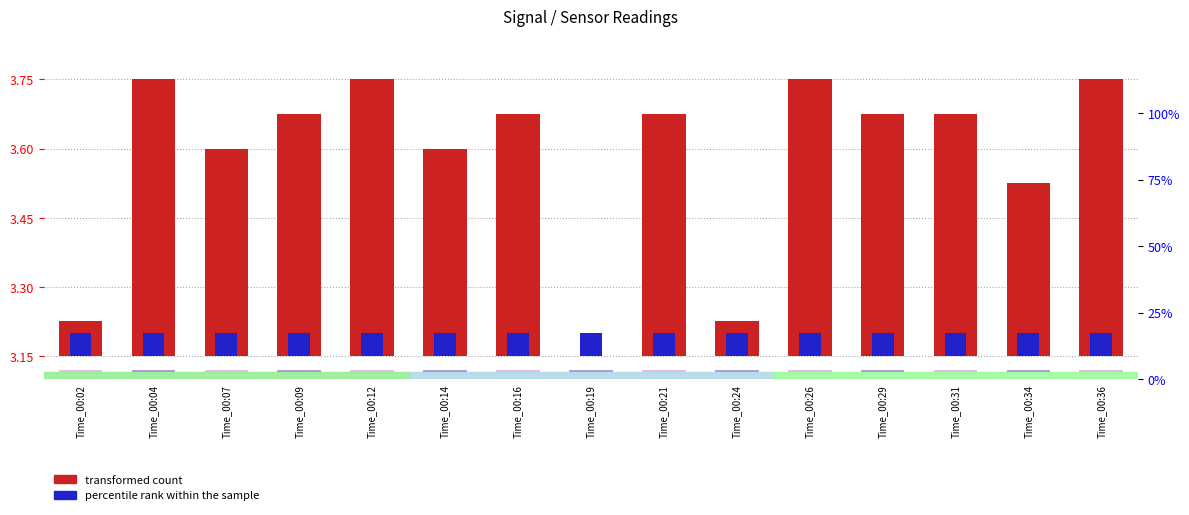

The percentile rank within the sample series shows 0.0 at Time_00:34. True or false?

False